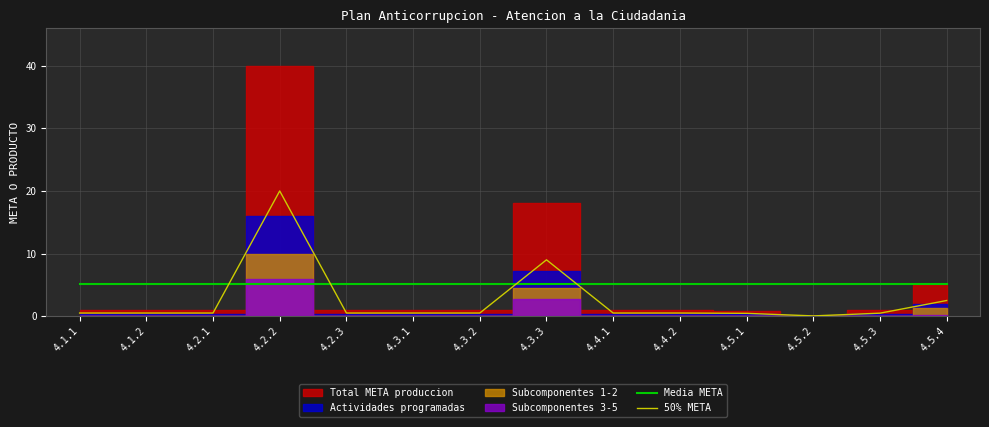

Is the value of Media META at 4.3.2 greater than the value of 50% META at 4.3.1?

Yes